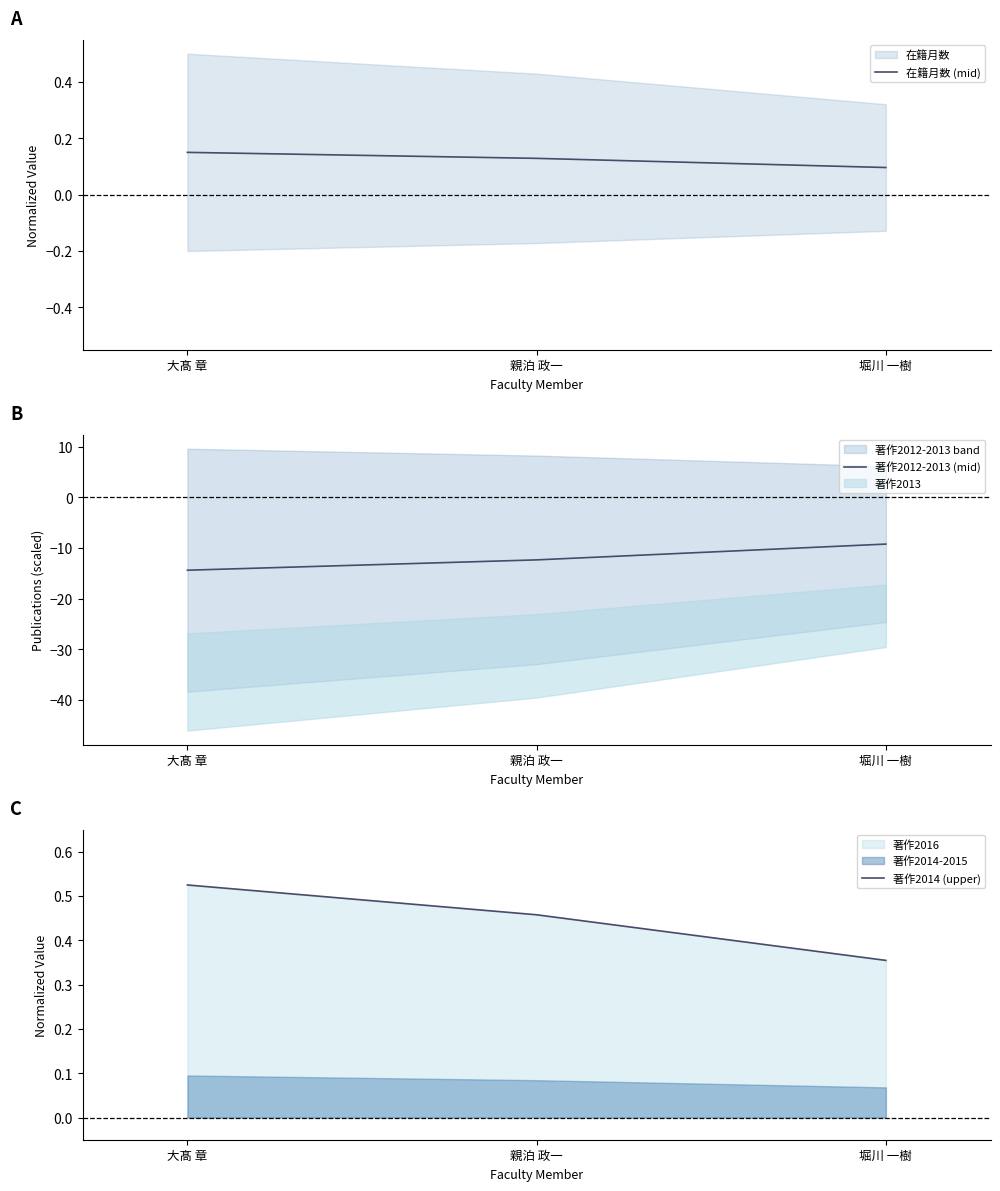

At which label does 著作2012-2013 (mid) reach its minimum?

大髙 章